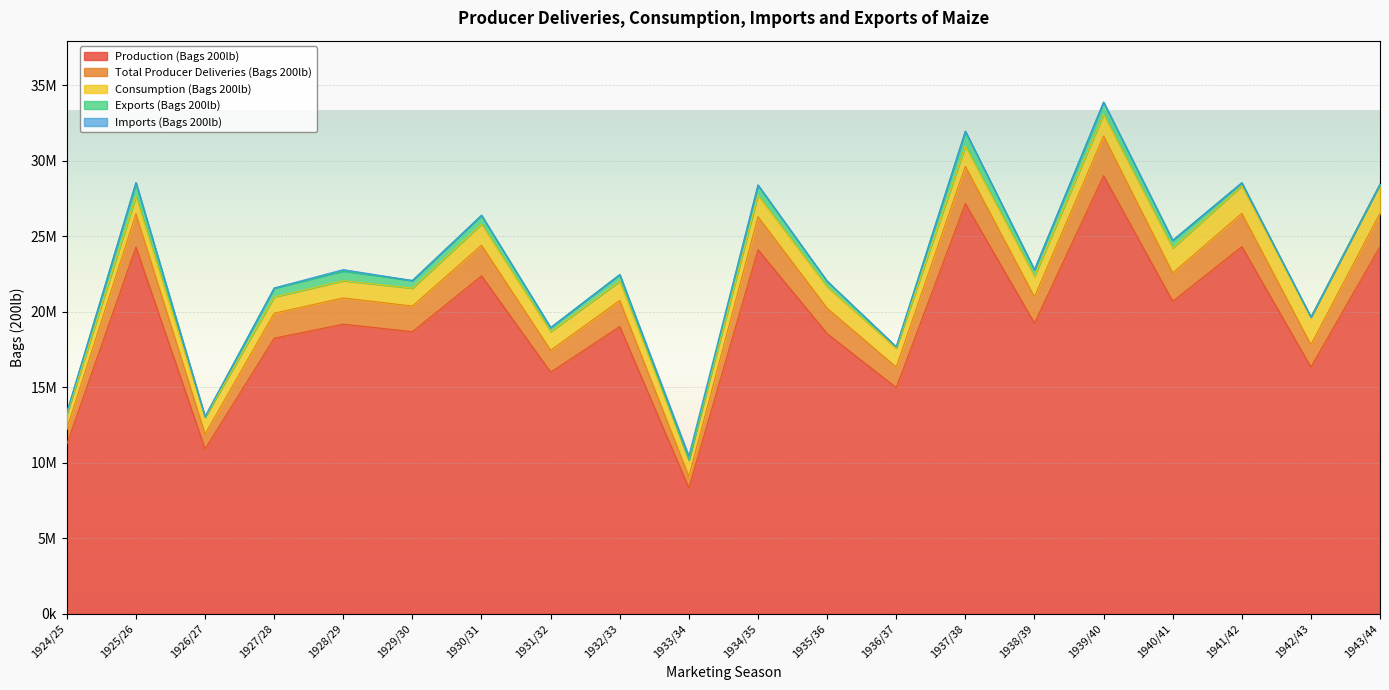

What is the average value of the Total Producer Deliveries (Bags 200lb) series?

1756185